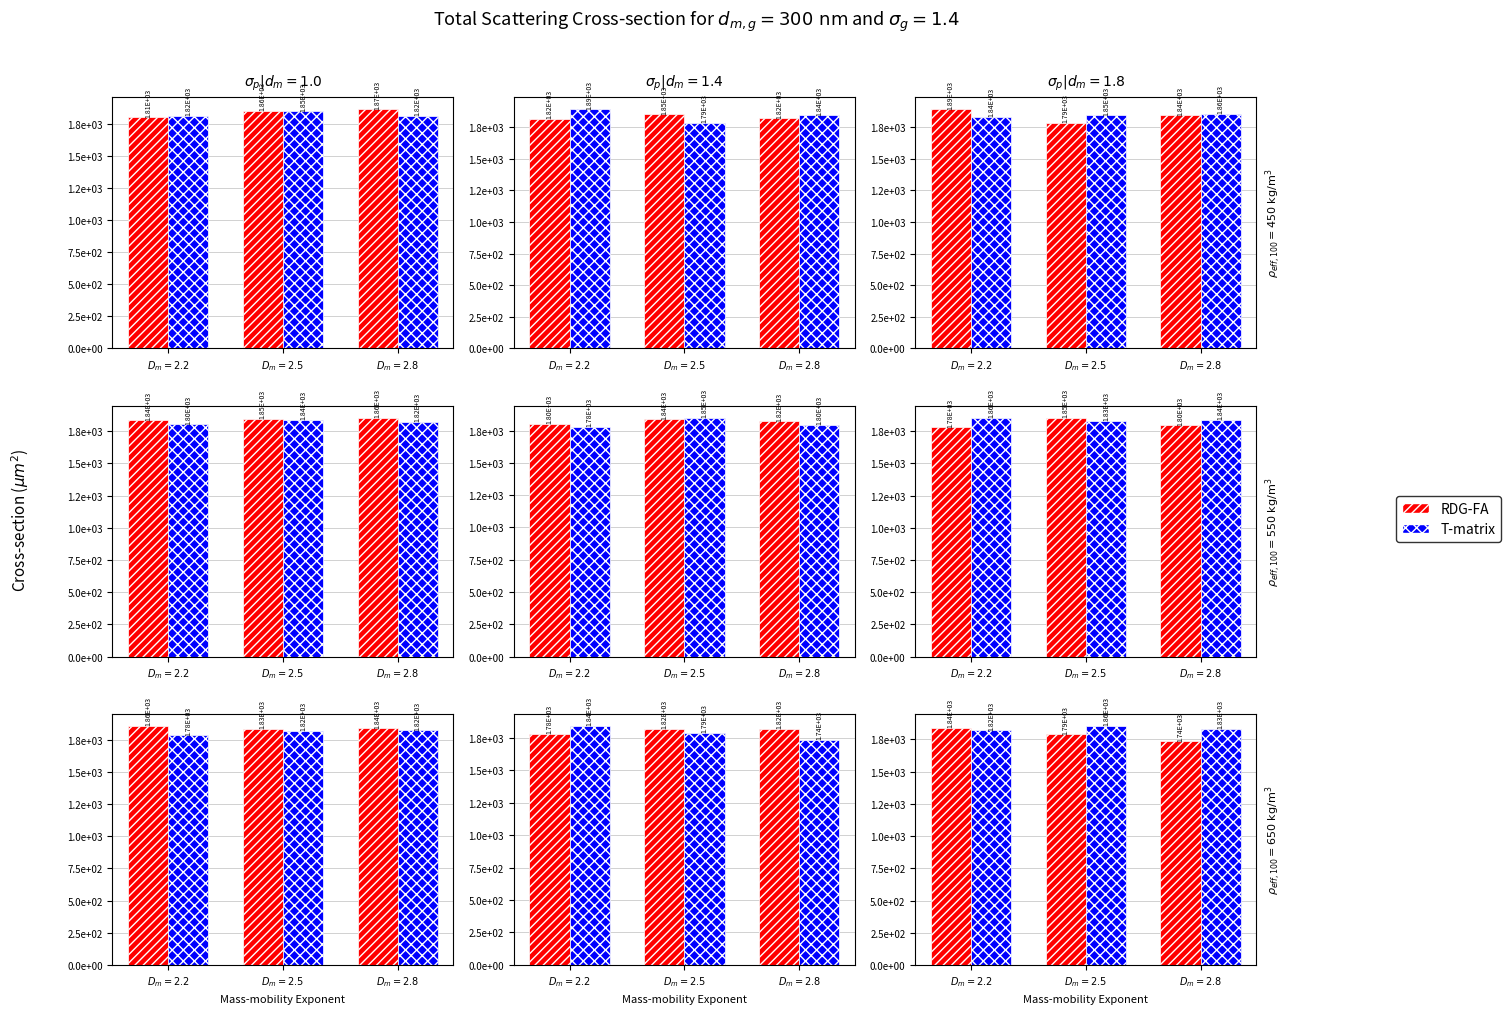

How many distinct data groups are displayed?

2